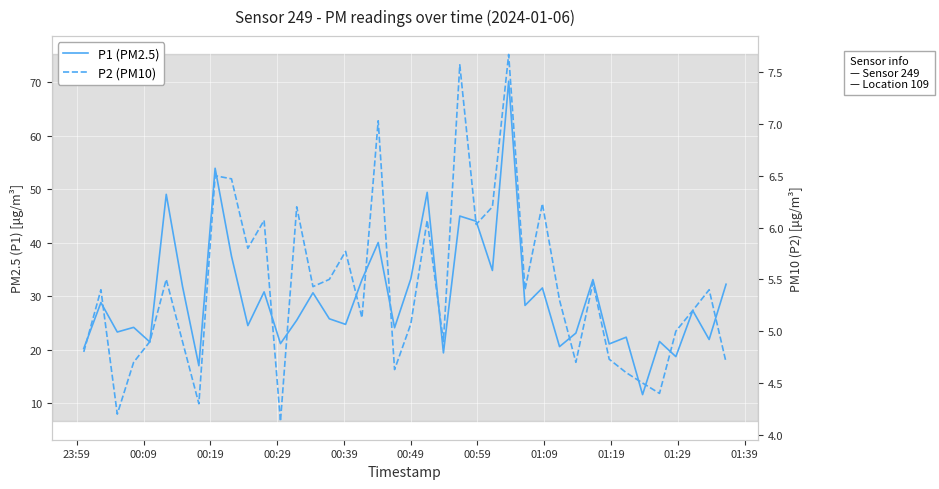

True or false: P1 (PM2.5) and P2 (PM10) intersect in this chart.

False